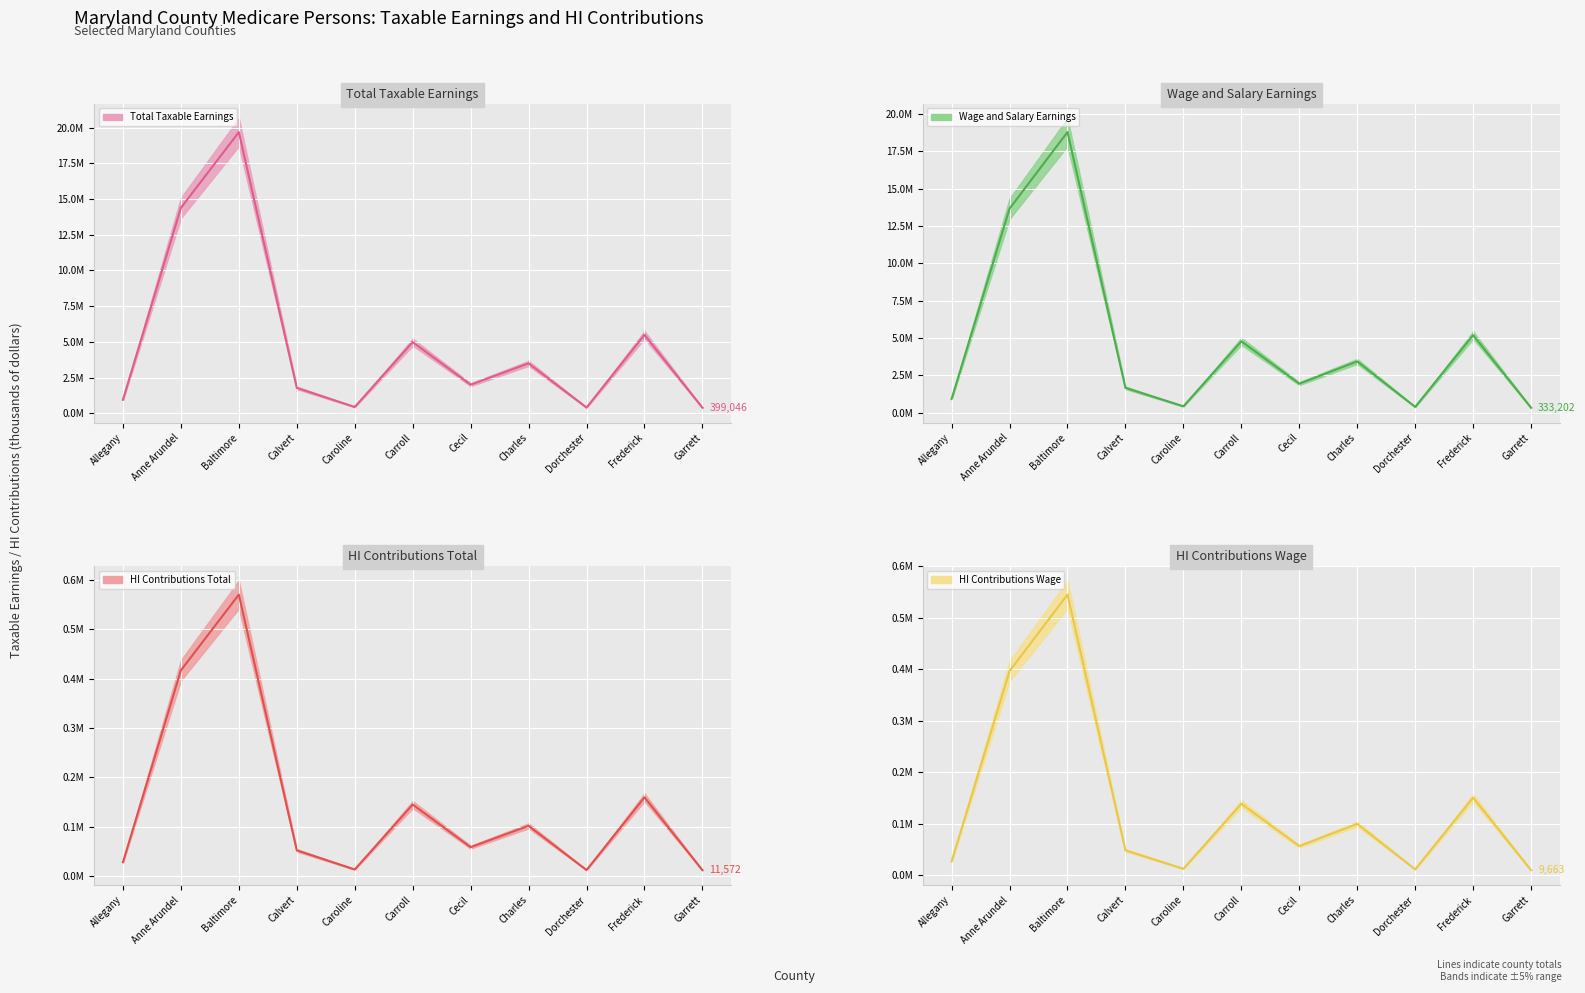

At Carroll, list the series in order from smallest to largest.

HI Contributions Wage (mean), HI Contributions Total (mean), Wage and Salary Earnings (mean), Total Taxable Earnings (mean)